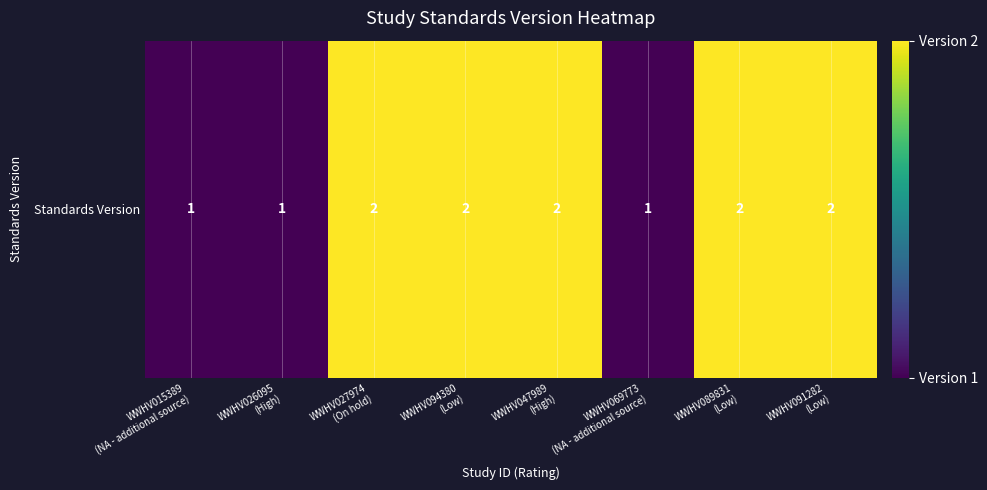

What is the sum of the values at WWHV089831
(Low) and WWHV091282
(Low)?

4